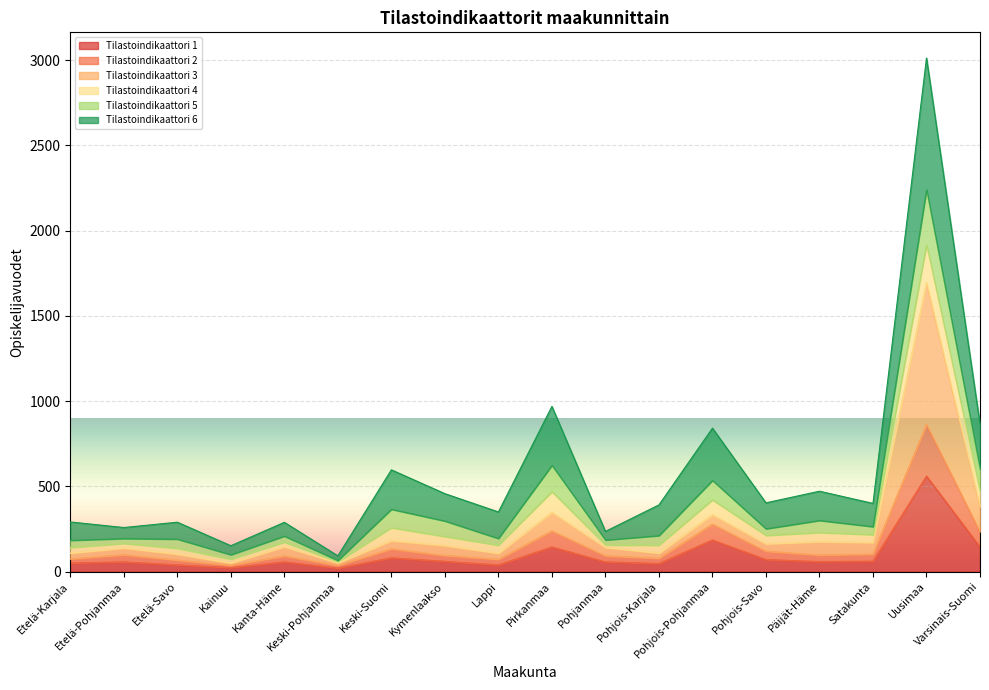

Does the chart display data point markers on the line(s)?

No